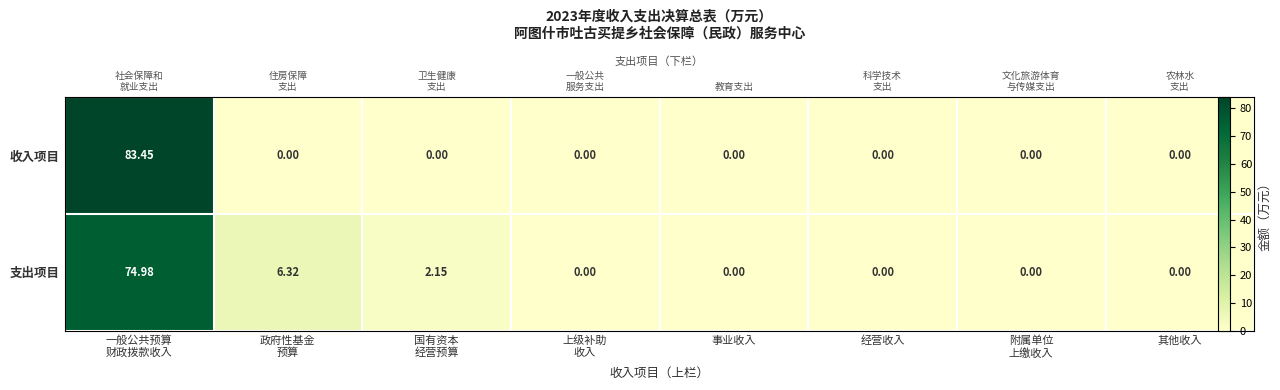

Count the number of data series in this chart.

2